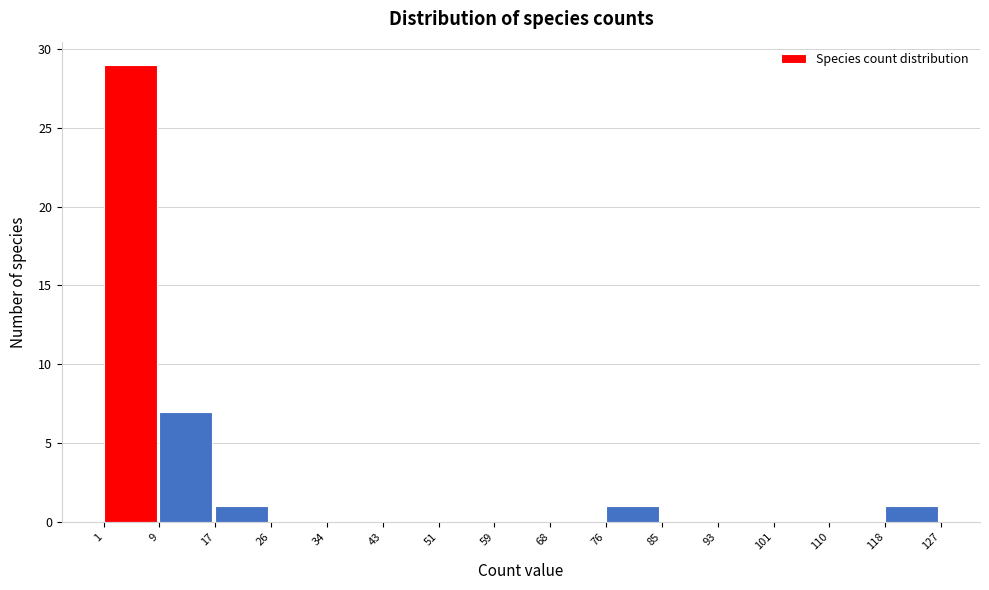

How tall is the bar that spans 76 to 85 on the x-axis? The values are not printed on the chart, so give them approximately, as read against the axis.

1